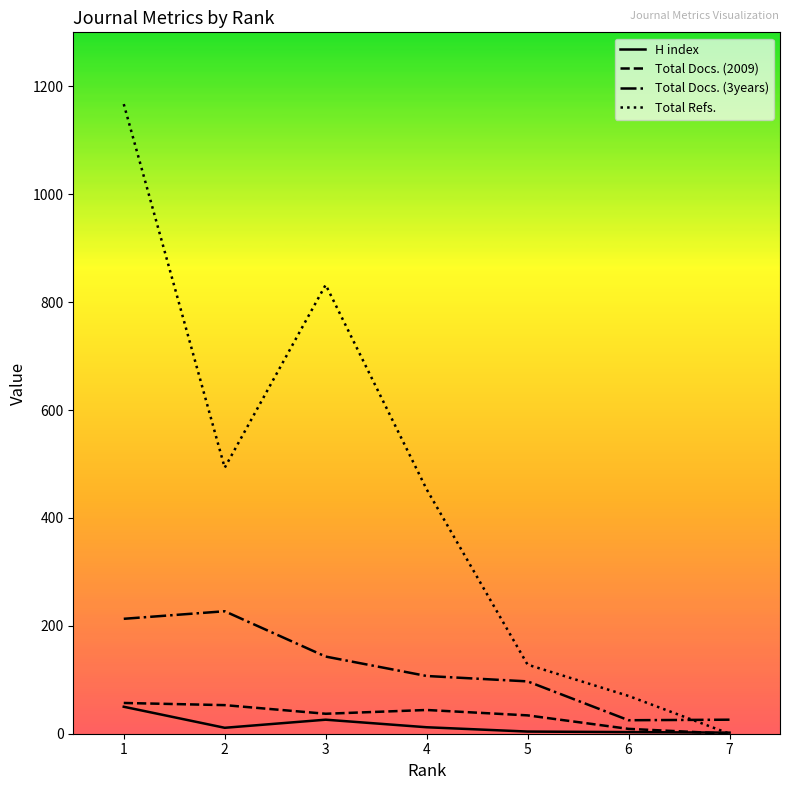

Where is the first local maximum for H index?

3